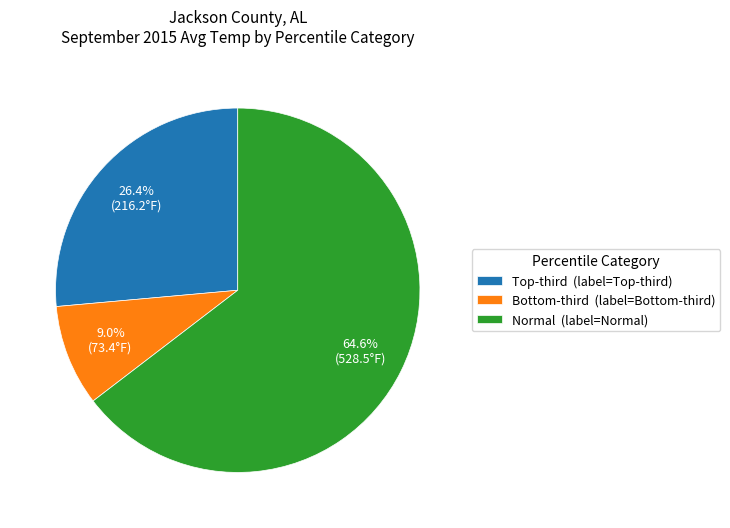

Which category has the smallest portion of the pie?

Bottom-third (label=Bottom-third)